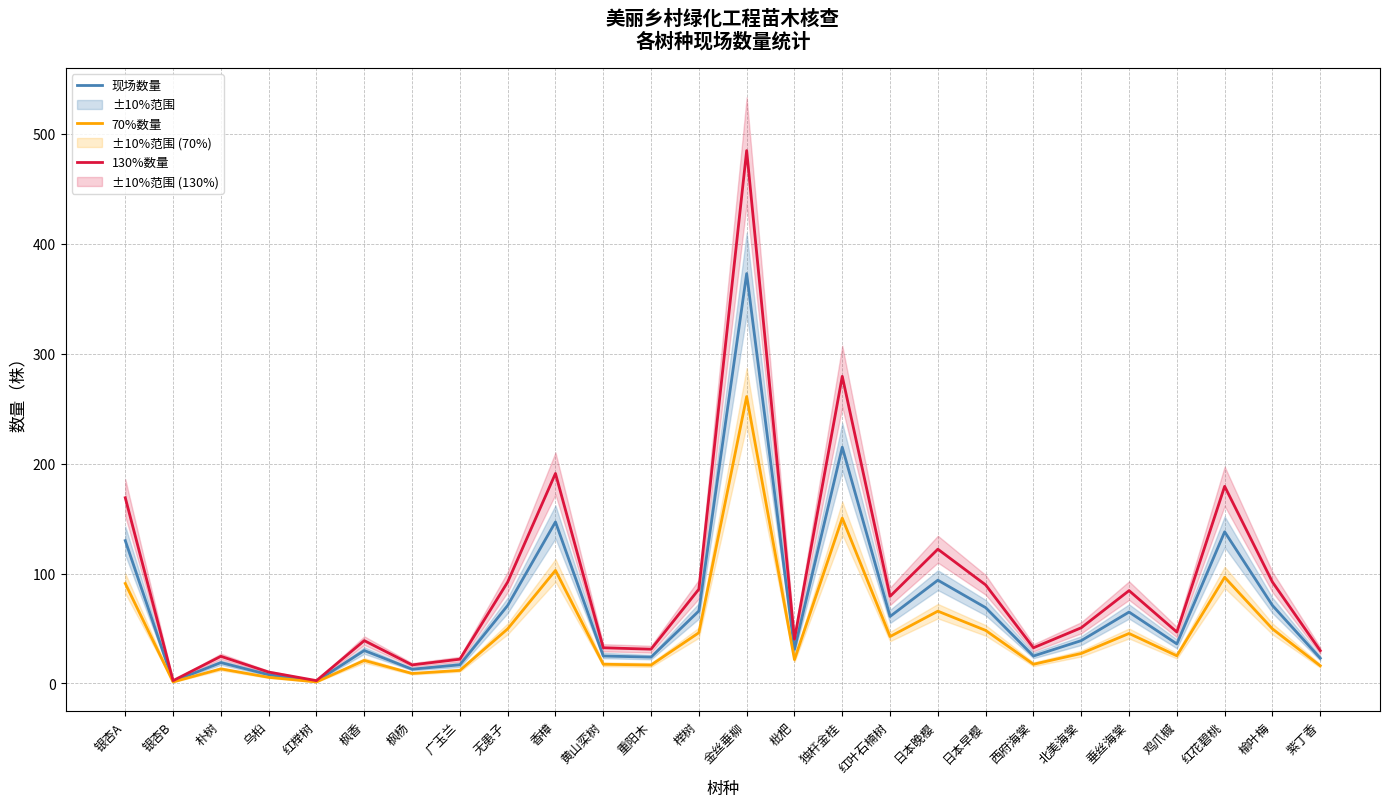

How many categories are shown in the chart?

26